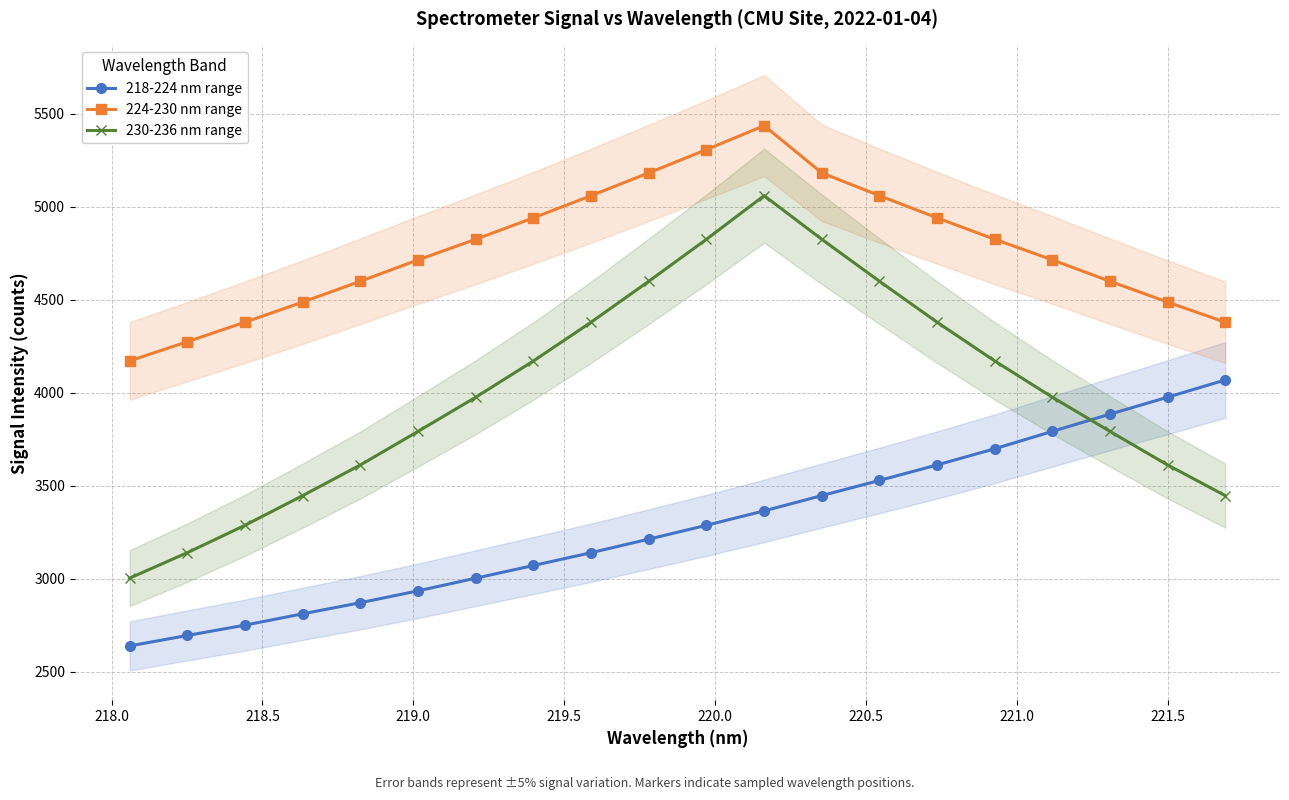

What is the value of the 218-224 nm range point at the 20th from the left?

4068.8